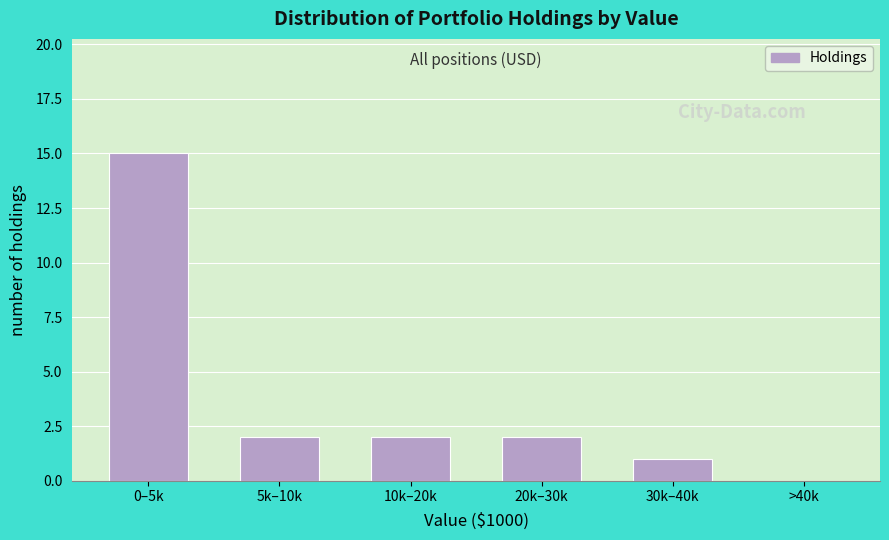

Reading right to left, transcribe all the data shown in this chart.

>40k=0	30k–40k=1	20k–30k=2	10k–20k=2	5k–10k=2	0–5k=15